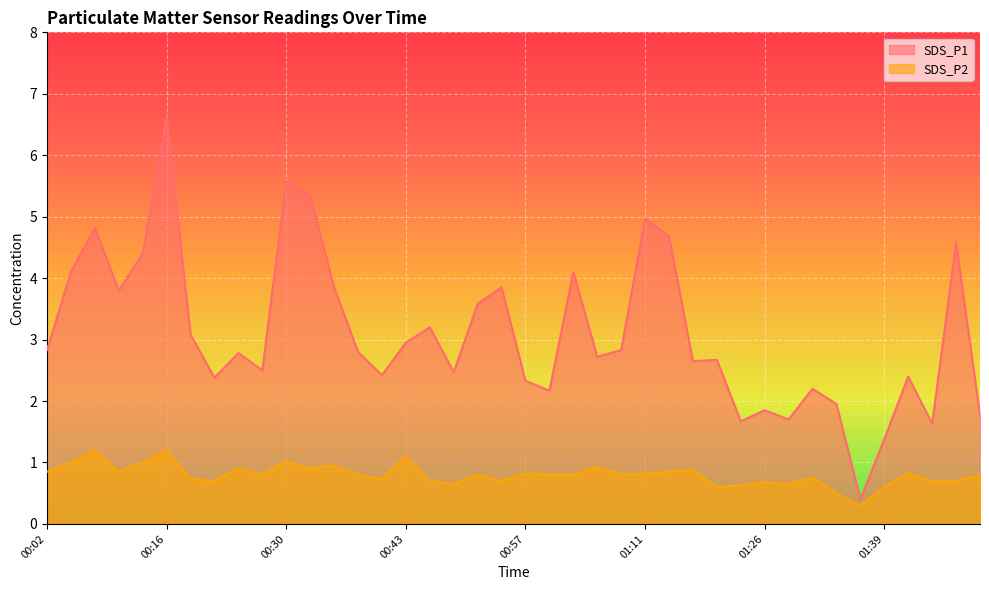

What is the difference between the highest and lowest values at 01:17?

1.8